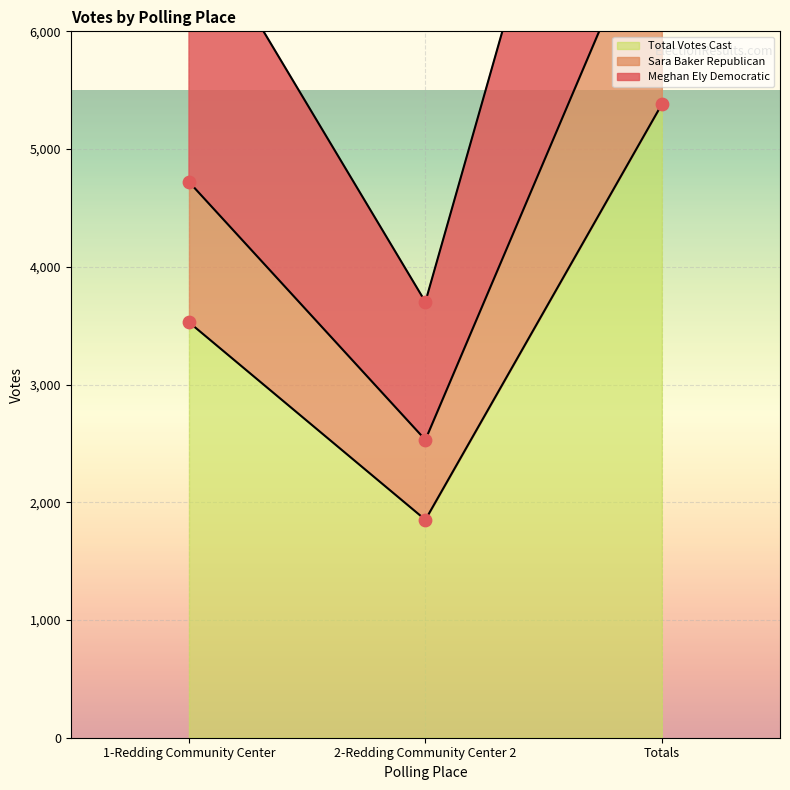

What is the total value across all series at Totals?

23391